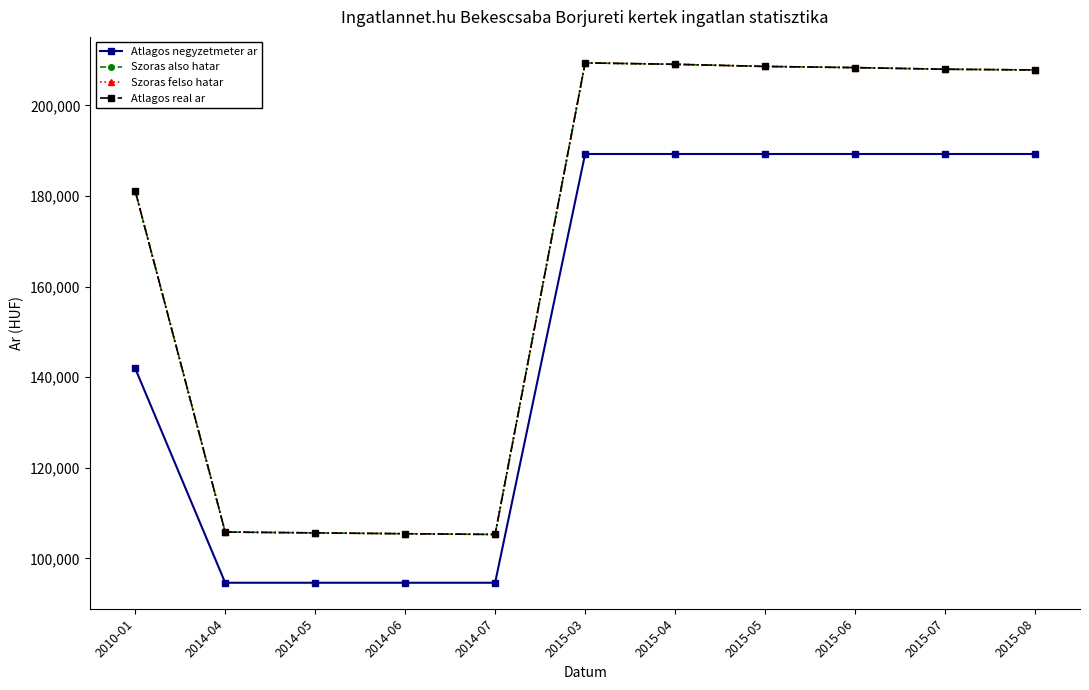

List the labels in order of Szoras also hatar value, largest first.

2015-03, 2015-04, 2015-05, 2015-06, 2015-07, 2015-08, 2010-01, 2014-04, 2014-05, 2014-06, 2014-07